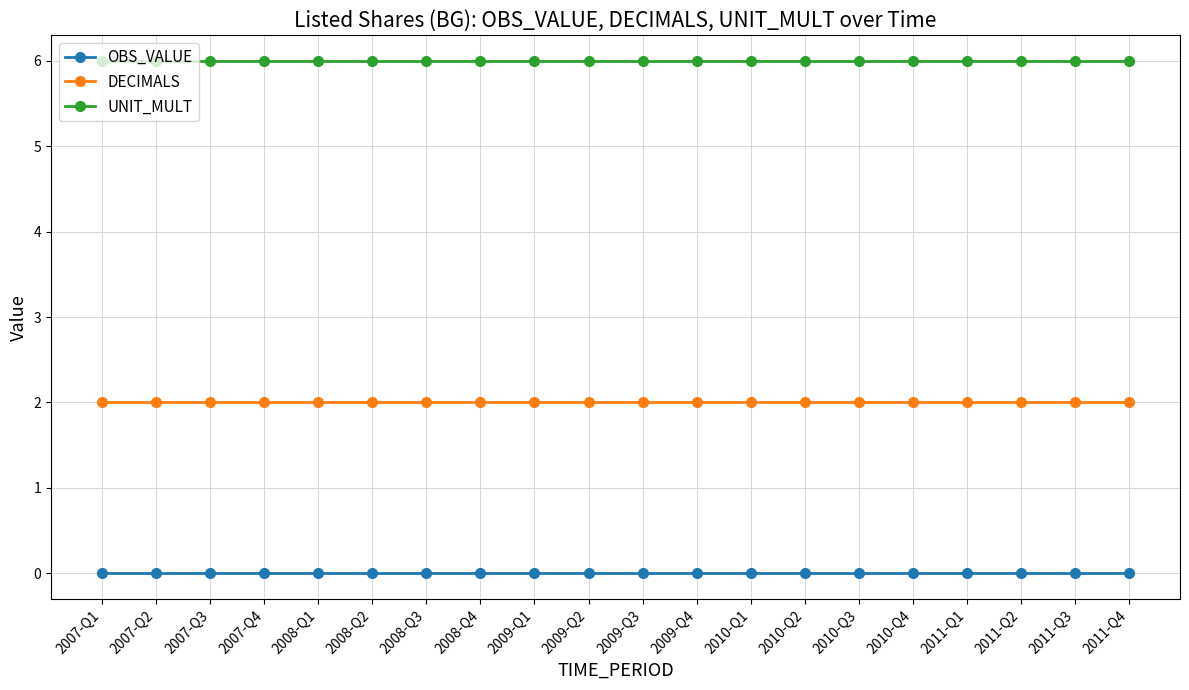

What is the lowest value of the UNIT_MULT series?

6